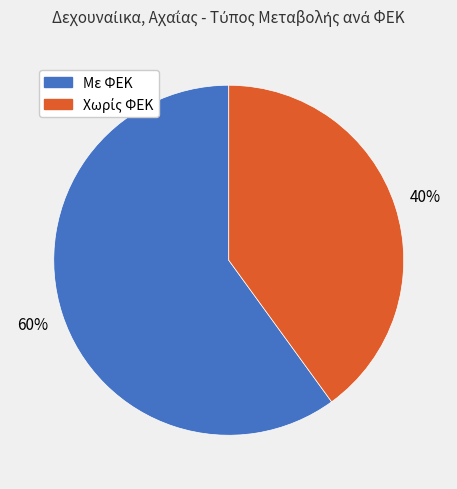

Is there a majority slice in this chart?

Yes